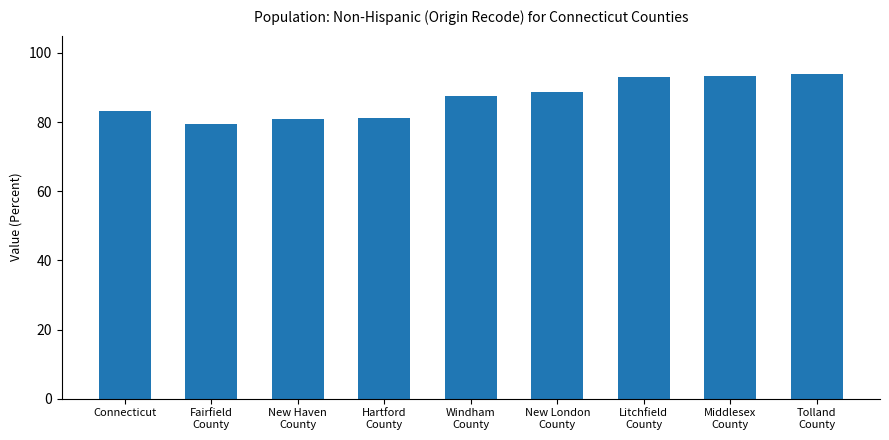

What is the sum of all values?

780.9